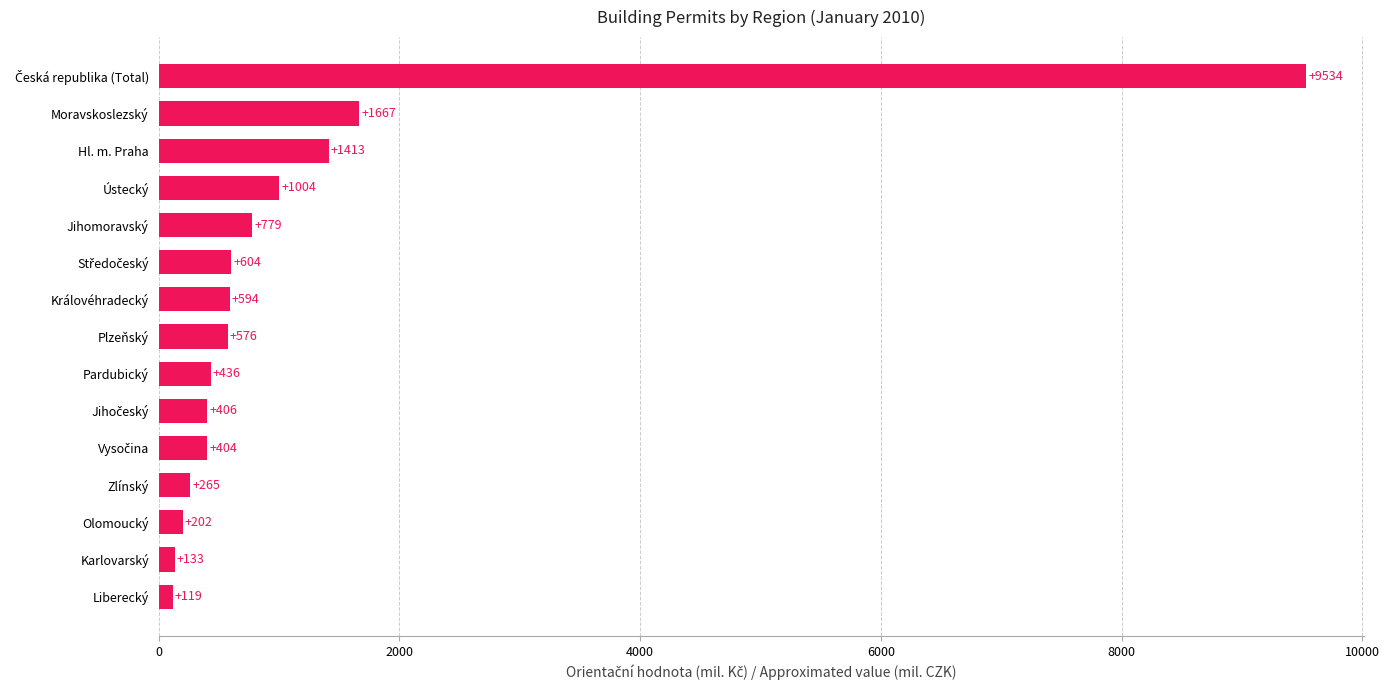

Read the value at Hl. m. Praha.

1413